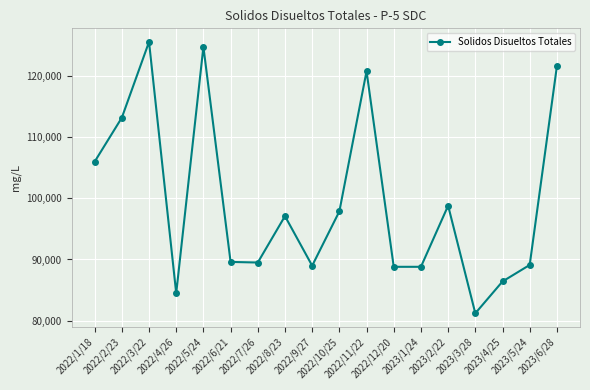

True or false: the data has more than 0 interior local peaks.

True